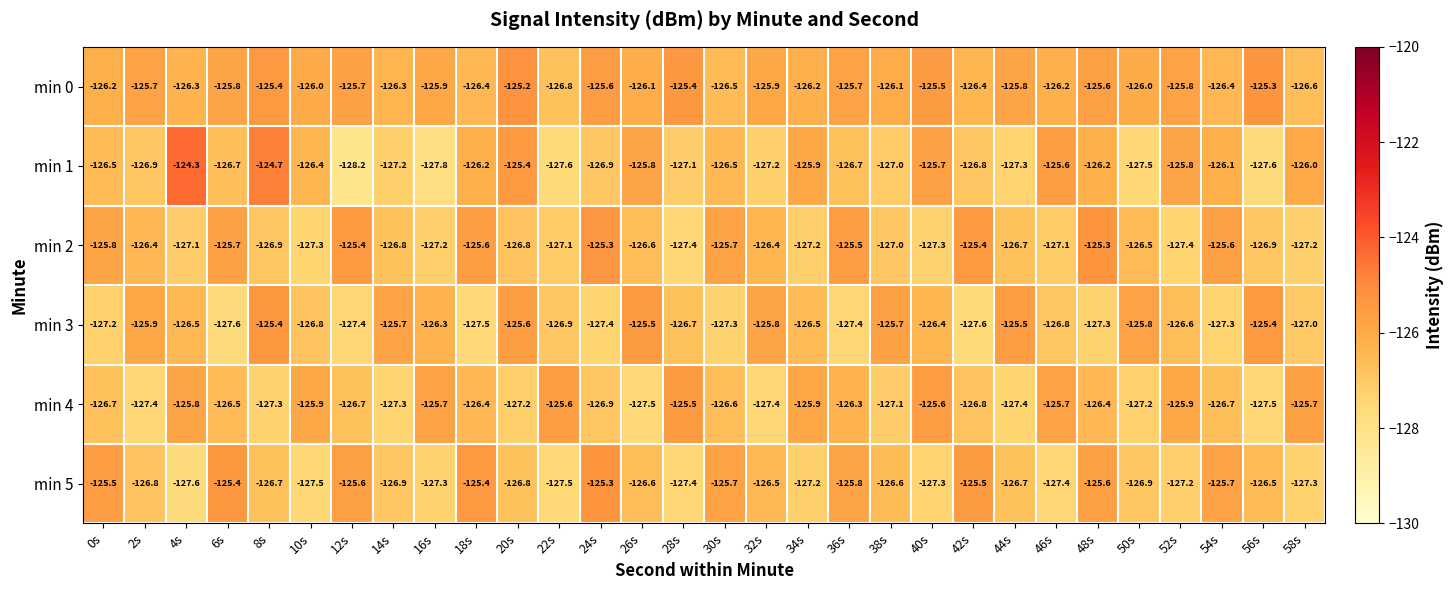

At which label is min 5 closest to -126?

36s